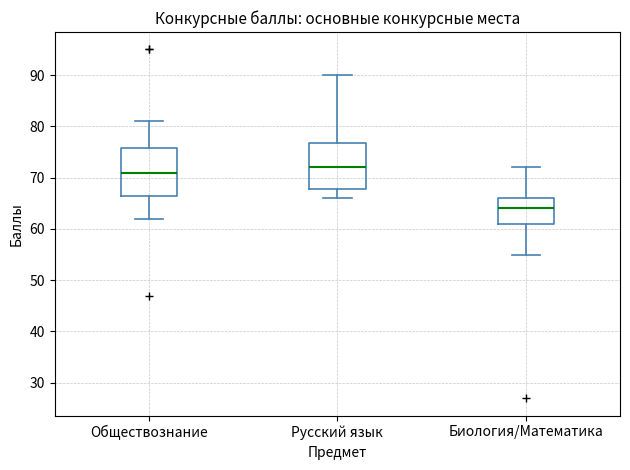

Reading left to right, transcribe this box plot: for each box, give where its median line is, the range the box spans, and where its two whiskers end, as read against the y-axis. The values are not printed on the chart, so give them approximately, as read against the axis.

Обществознание: median 71, box 67 to 76, whiskers 62 to 81
Русский язык: median 72, box 68 to 77, whiskers 66 to 90
Биология/Математика: median 64, box 61 to 66, whiskers 55 to 72